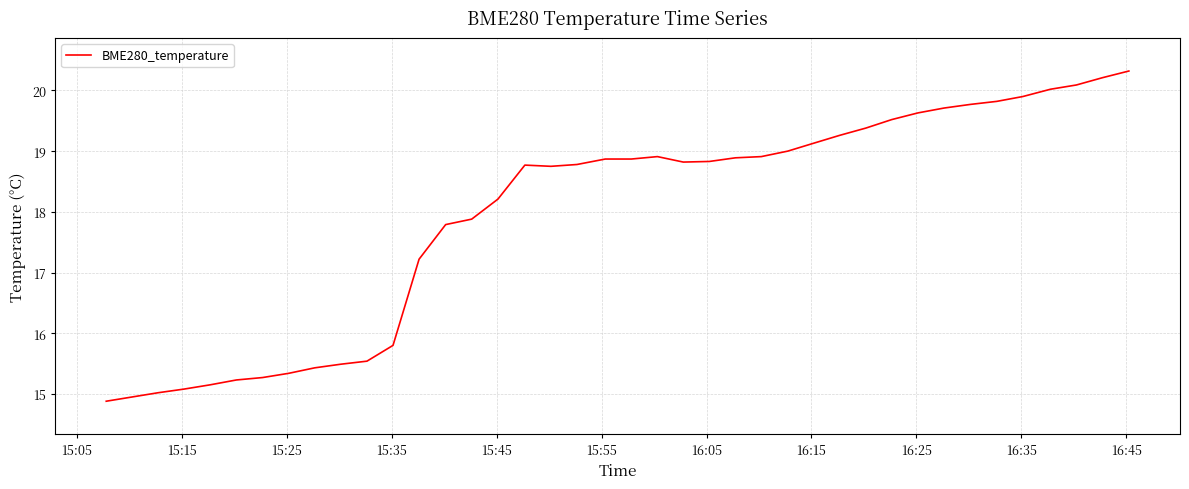

What is the greatest value displayed?

20.3